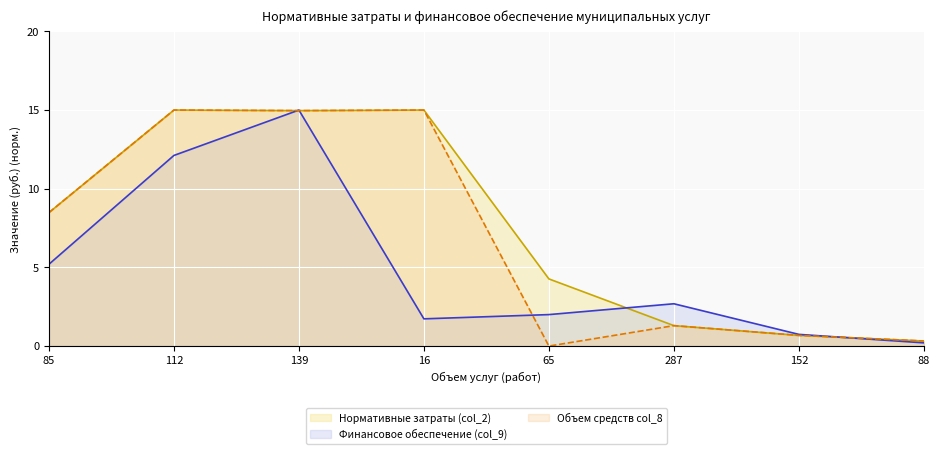

What is the value of the Нормативные затраты (col_2) point at the 6th from the left?

1.3